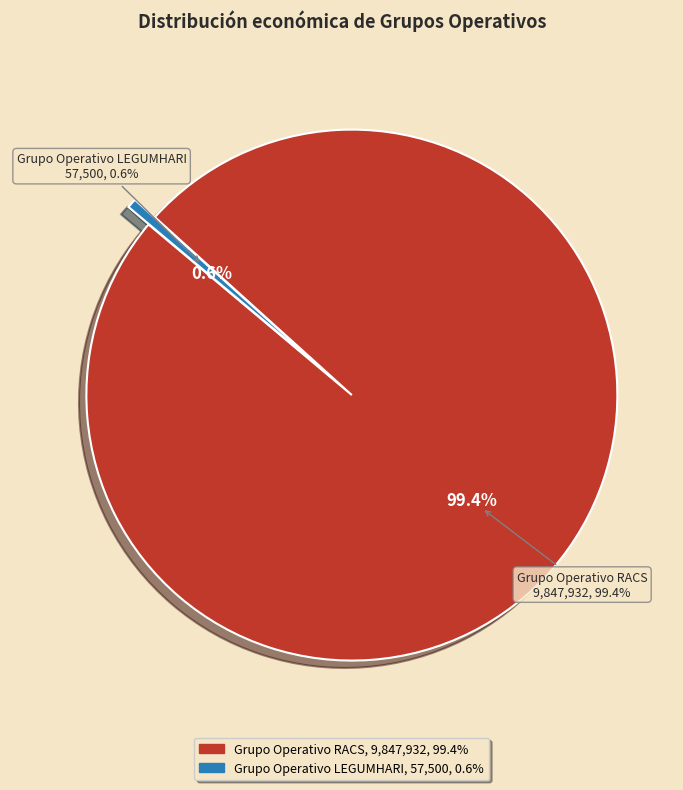

To the nearest percent, what is the combined percentage of Grupo Operativo LEGUMHARI and Grupo Operativo RACS?

100%